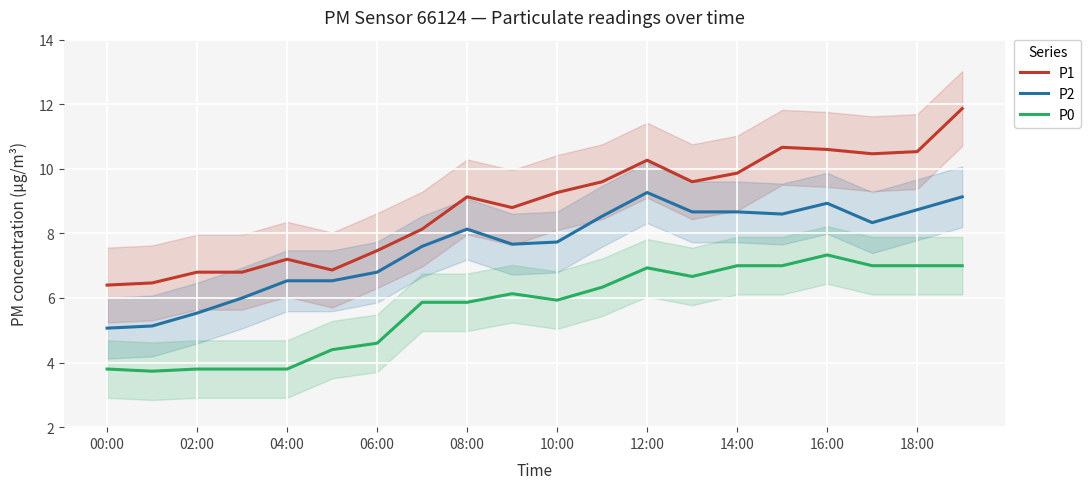

True or false: P2 has a value of 5.5 at 02:00.

True